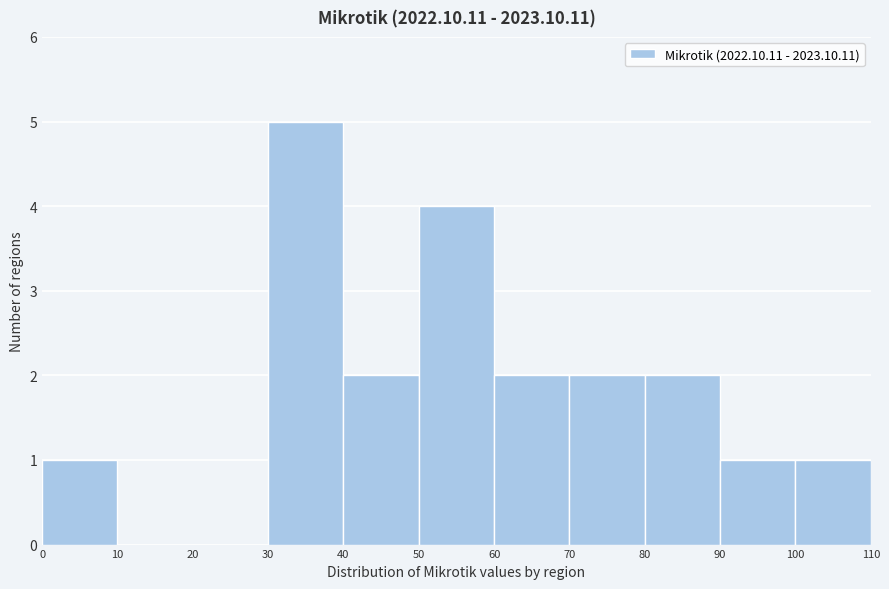

Over which range of the x-axis is the bar tallest?

30 to 40